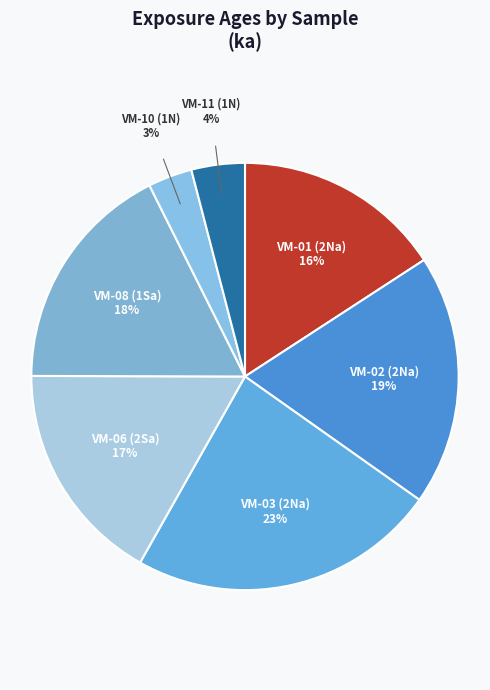

Between VM-01 (2Na) and VM-10 (1N), which is larger?

VM-01 (2Na)